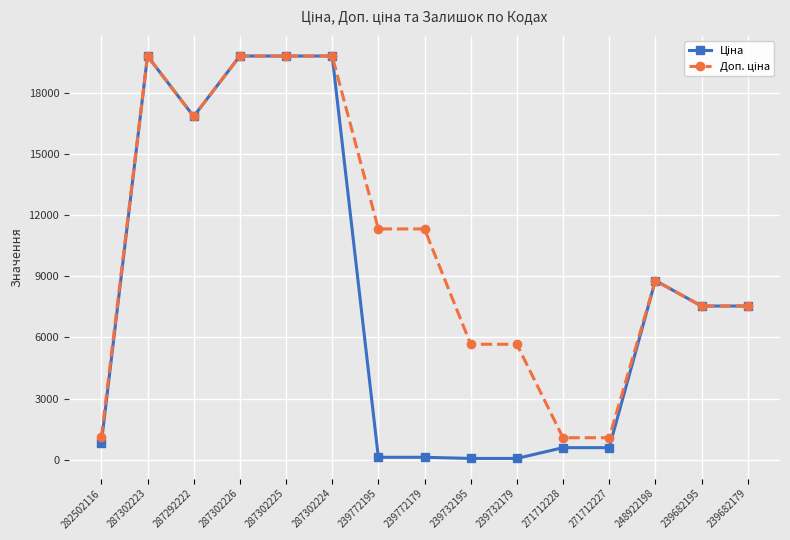

Does the chart display data point markers on the line(s)?

Yes